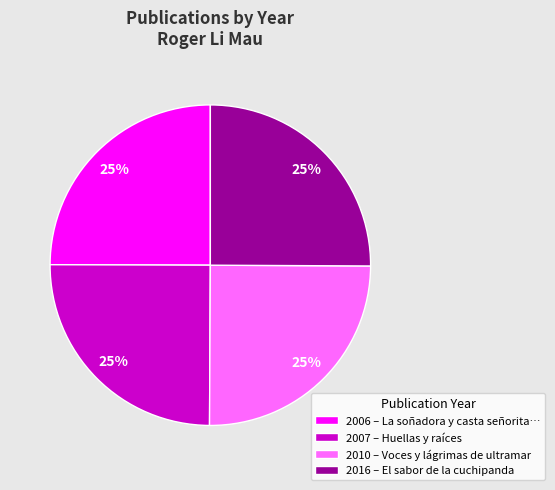

True or false: 2006 – La soñadora y casta señorita… accounts for 35% of the total.

False